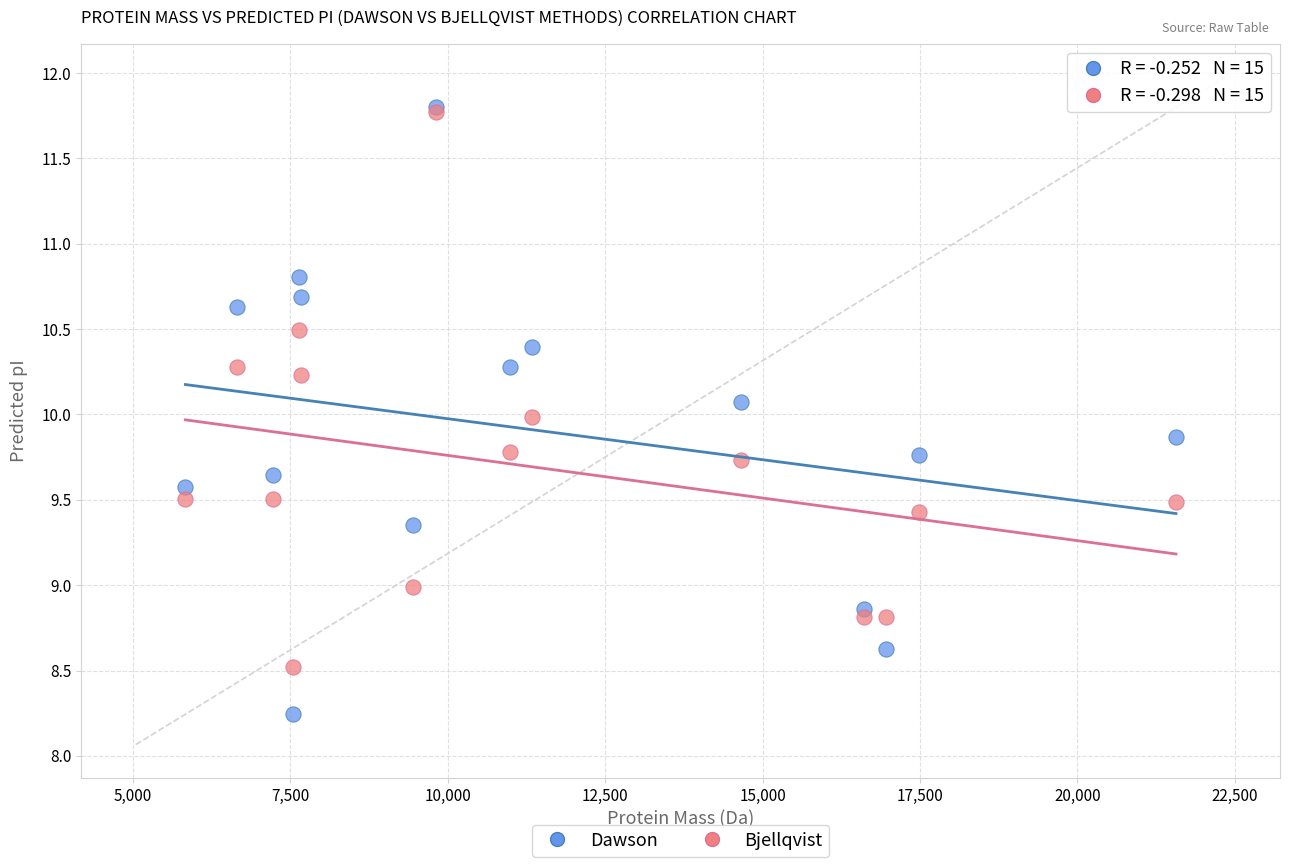

What are all the series names shown in the legend?

Dawson, Bjellqvist